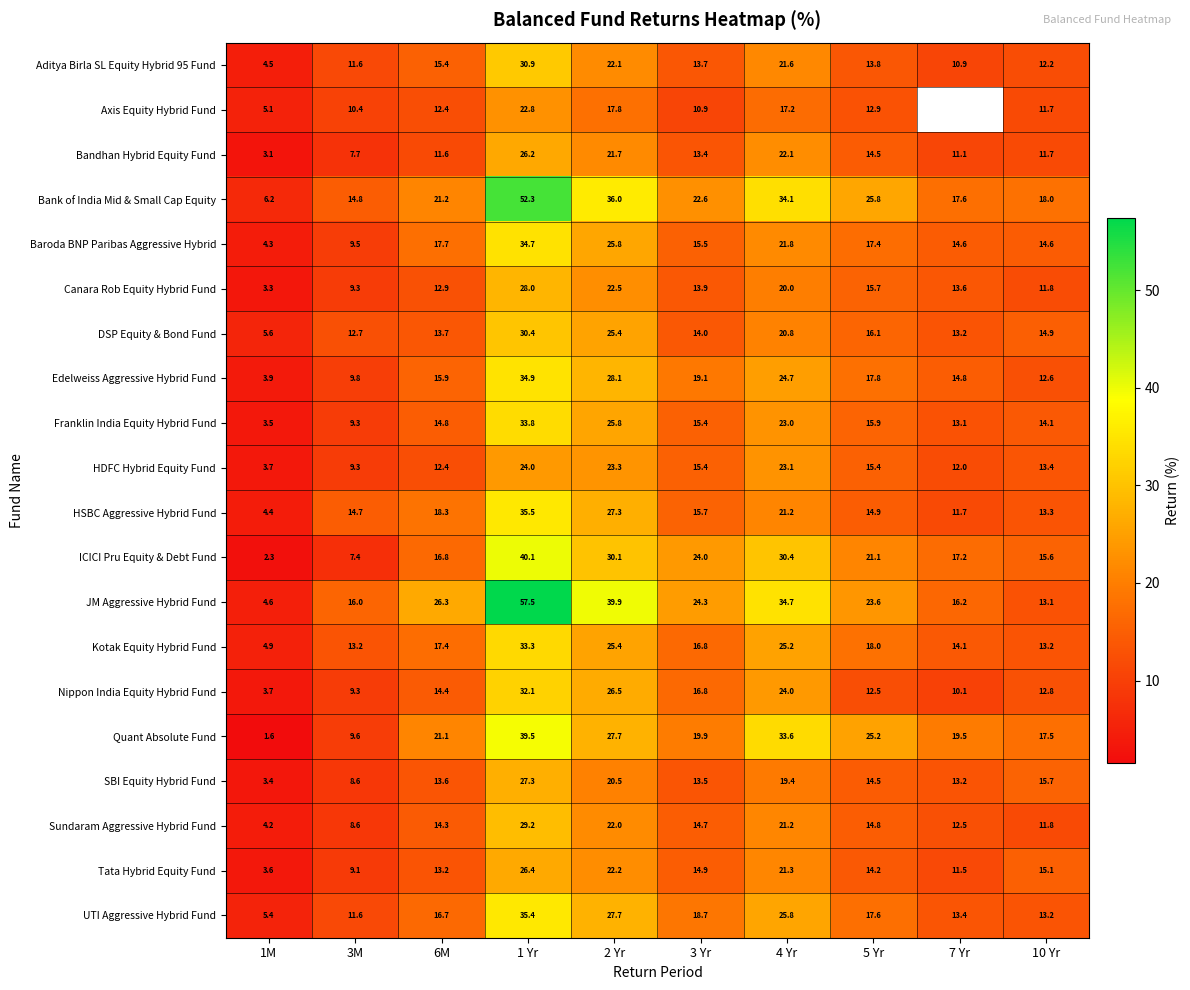

Is the value of SBI Equity Hybrid Fund at 4 Yr greater than the value of DSP Equity & Bond Fund at 2 Yr?

No